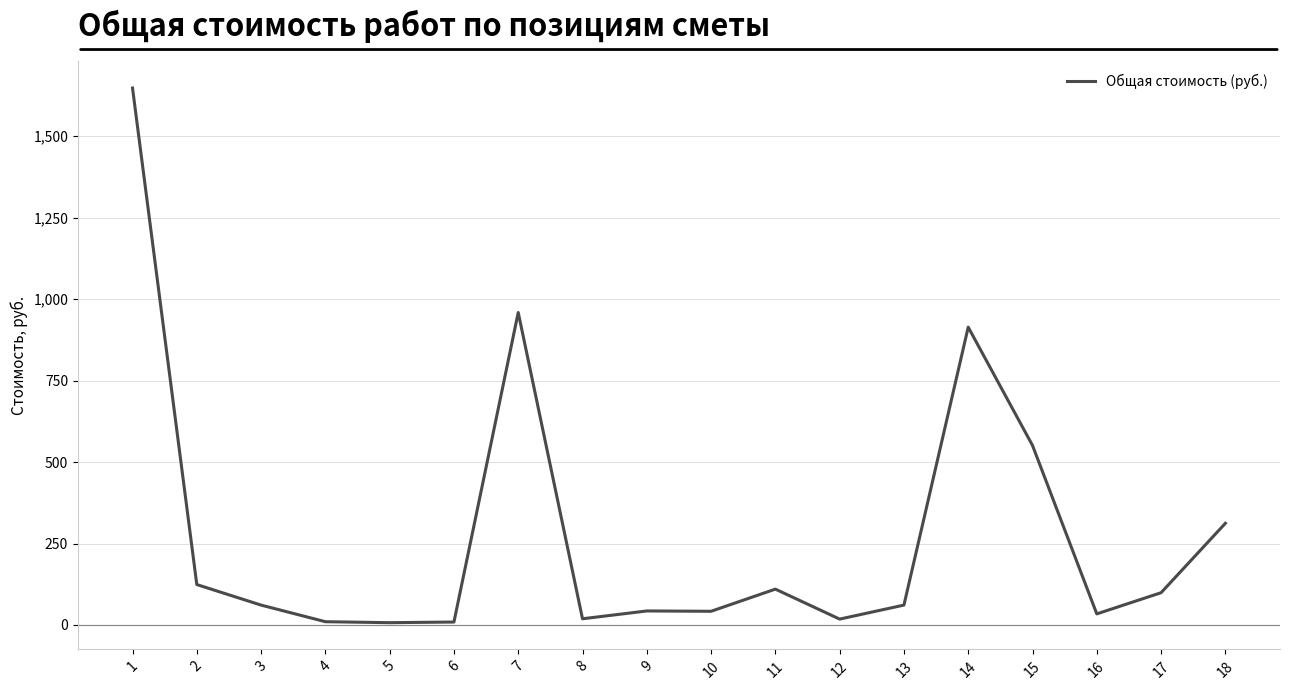

Is it true that the value at 13 is 61?

True